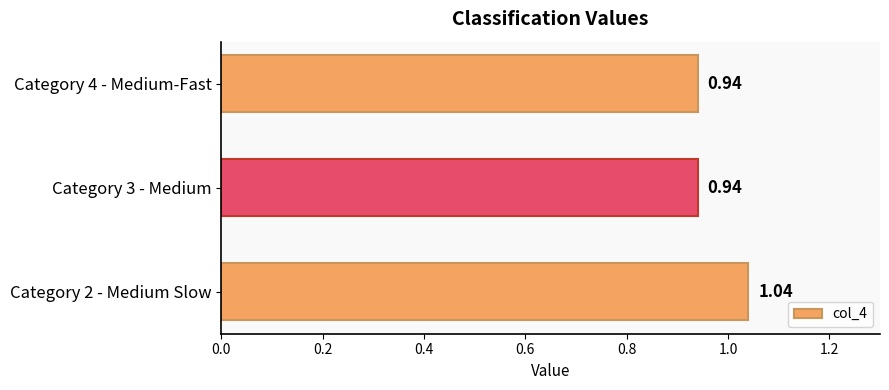

Between Category 3 - Medium and Category 2 - Medium Slow, which is larger?

Category 2 - Medium Slow